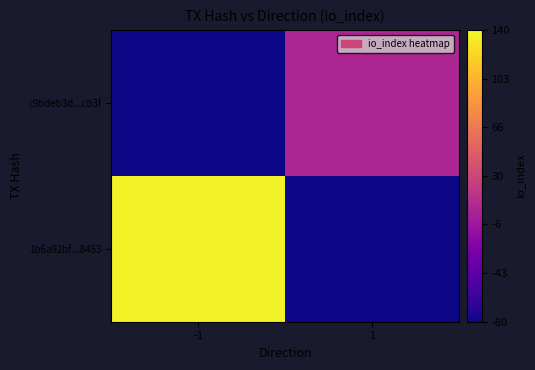

At which category is the sum across all series the highest?

-1